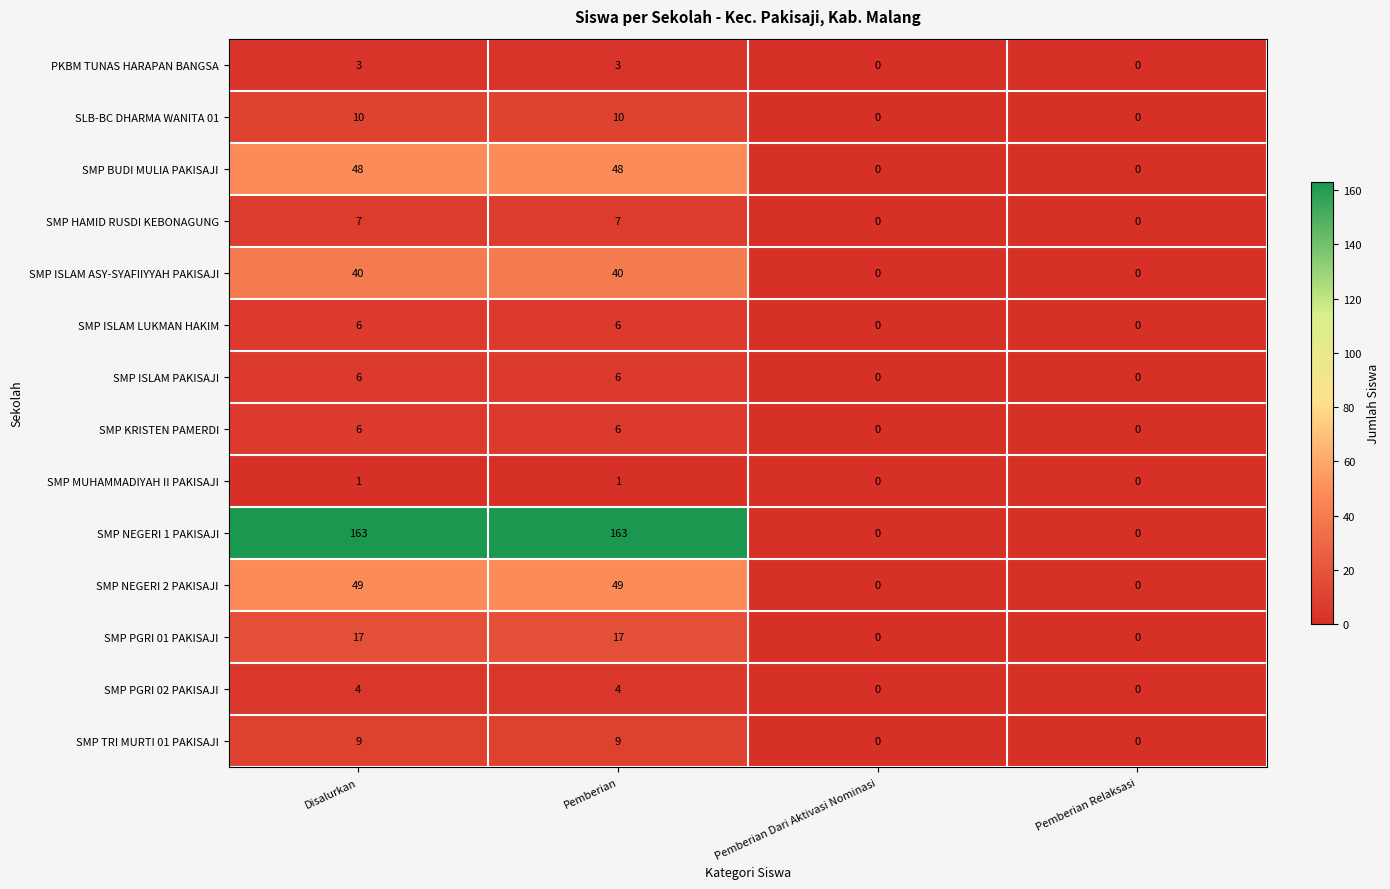

What is the spread (max minus min) of values at Pemberian?

162